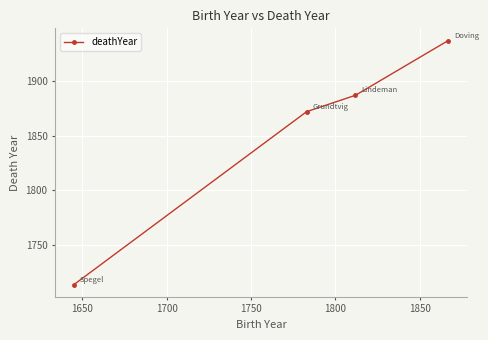

What is the value of the 2nd point from the left?

1872